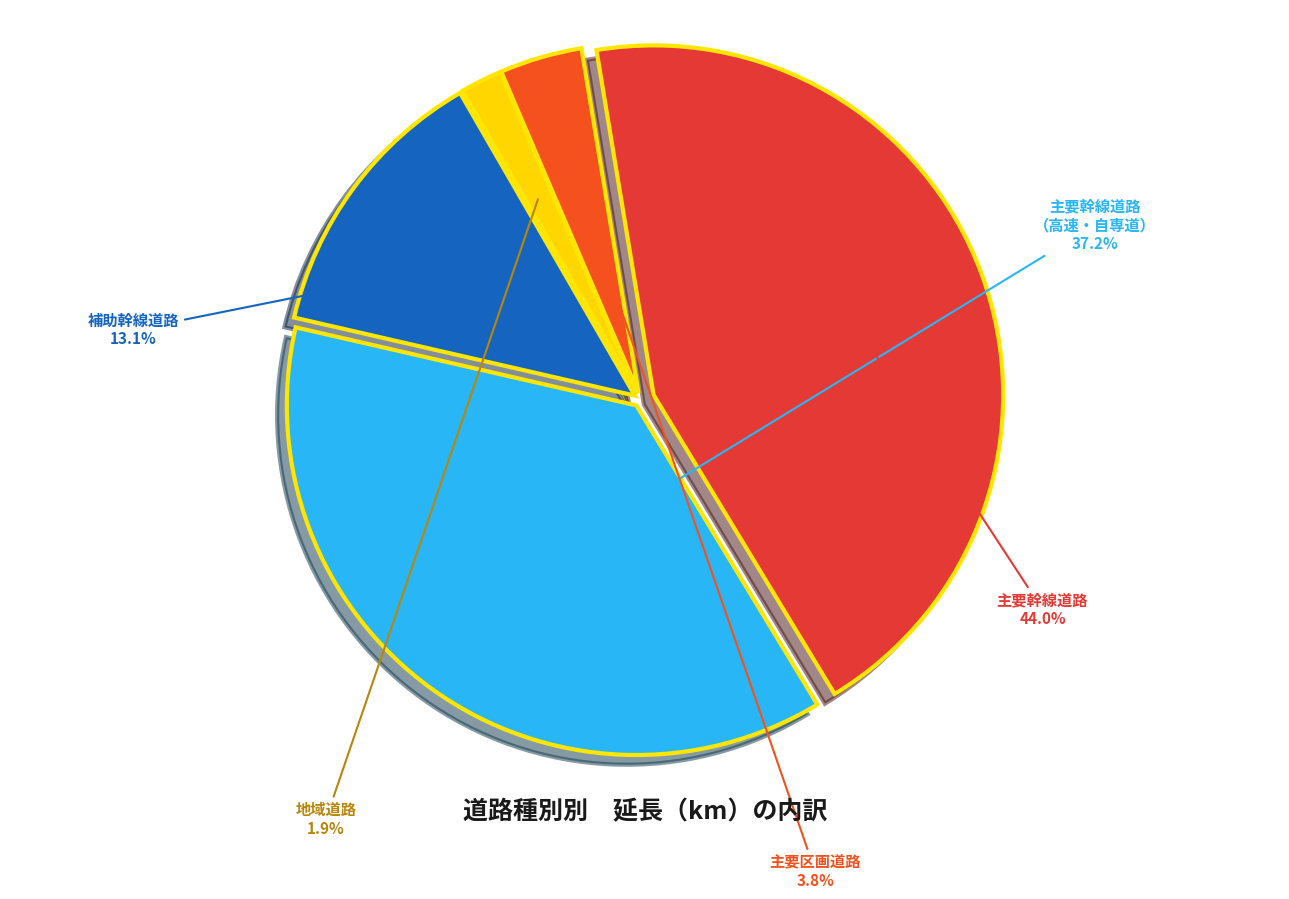

What percentage is the 主要幹線道路 slice, to the nearest percent?

44%